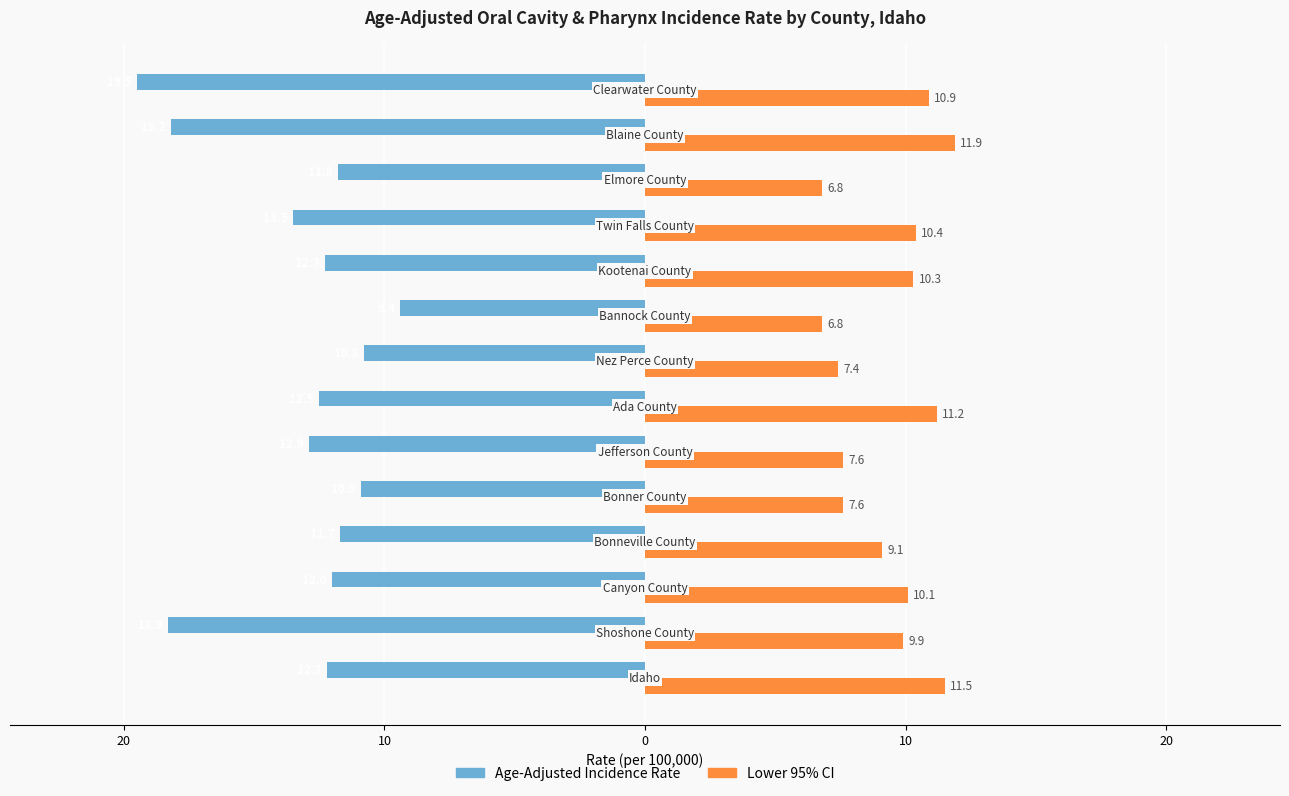

Does the chart contain stacked bars?

No